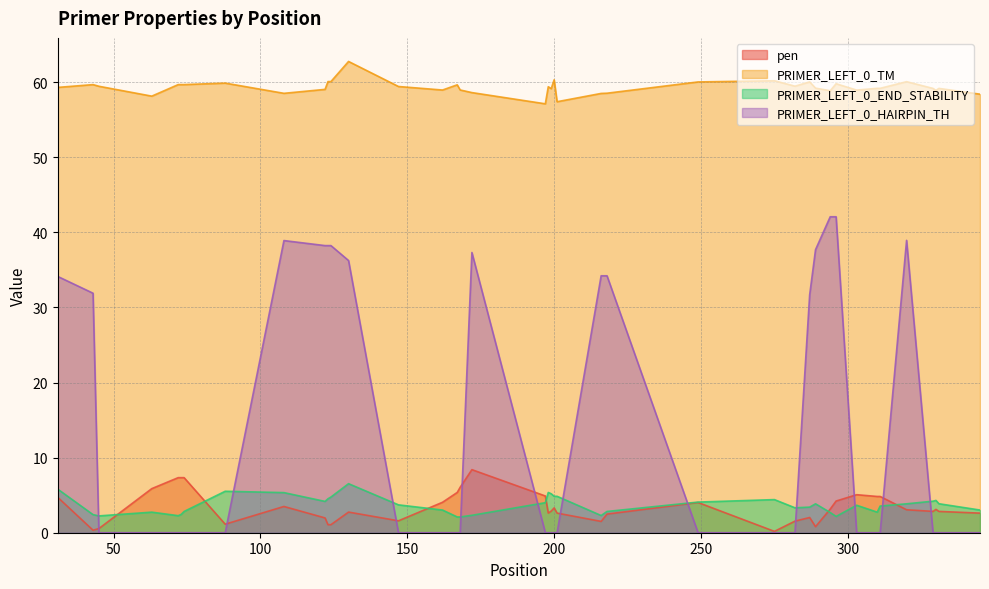

How many lines are shown in the chart?

4